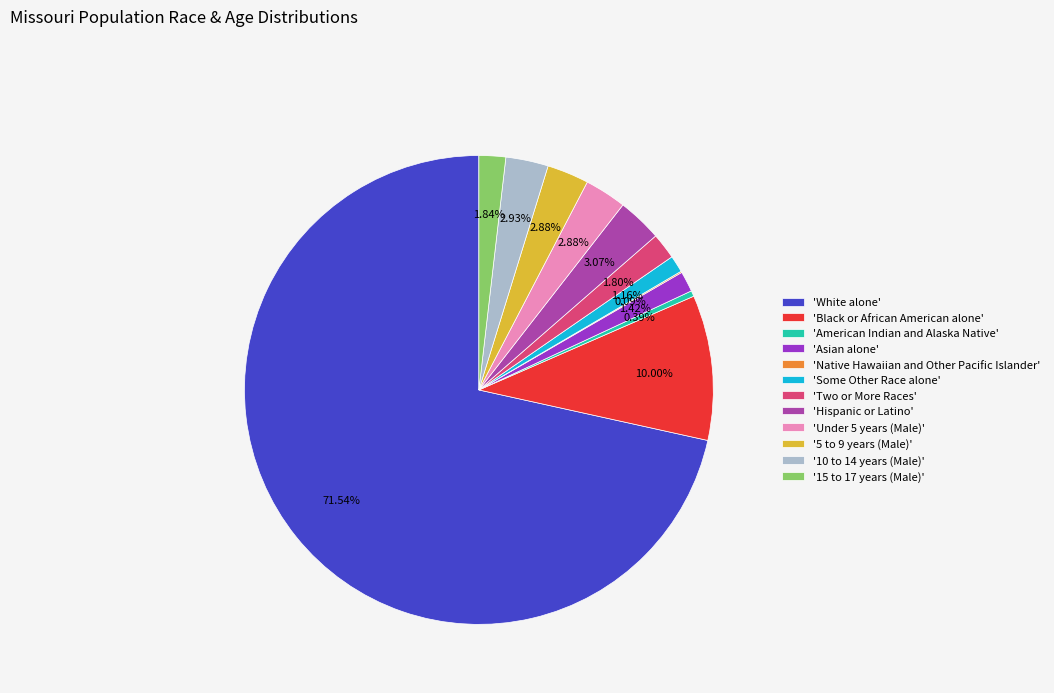

What is the largest slice in the pie chart?

'White alone'